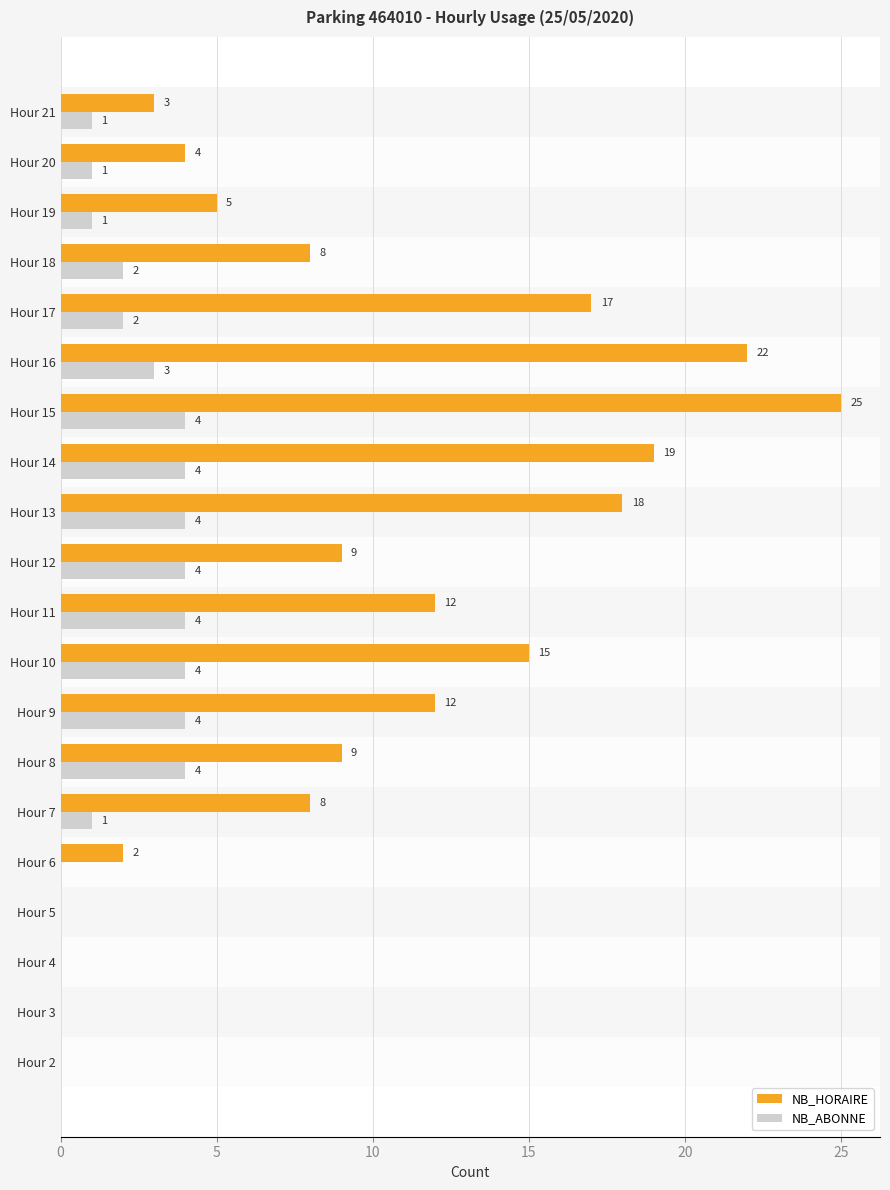

At which label does NB_HORAIRE reach its peak?

Hour 15